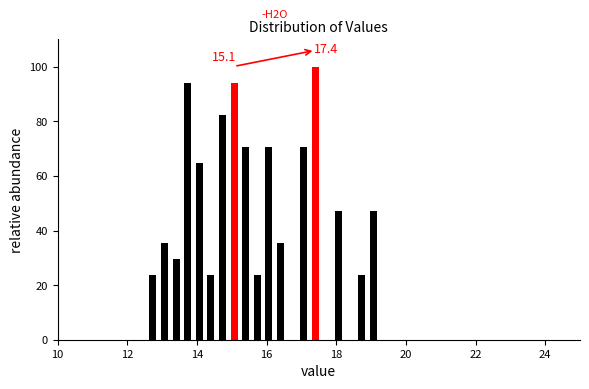

Read against the x-axis, roughly where is the centre of the tallest bar?

17.4